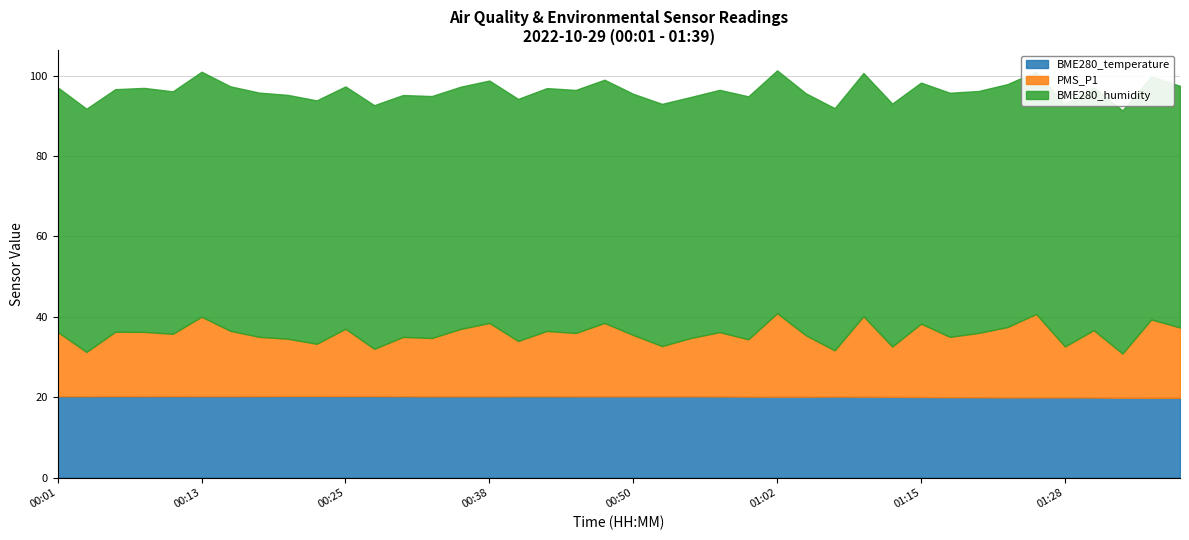

Is it true that BME280_humidity equals 36.9 at 00:23?

False